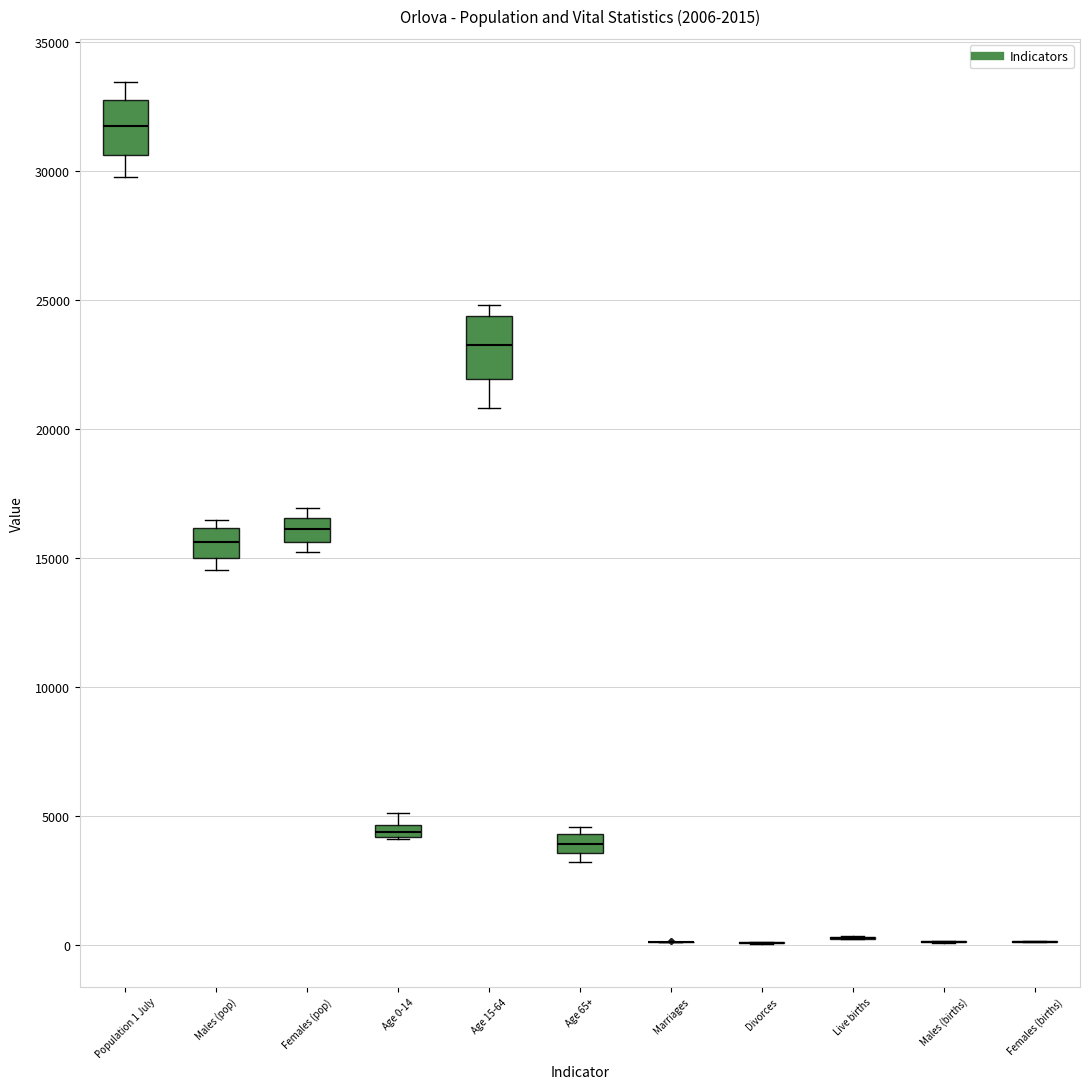

Where is the lower edge of the box for Females (pop) on the y-axis? The values are not printed on the chart, so give them approximately, as read against the axis.

15500